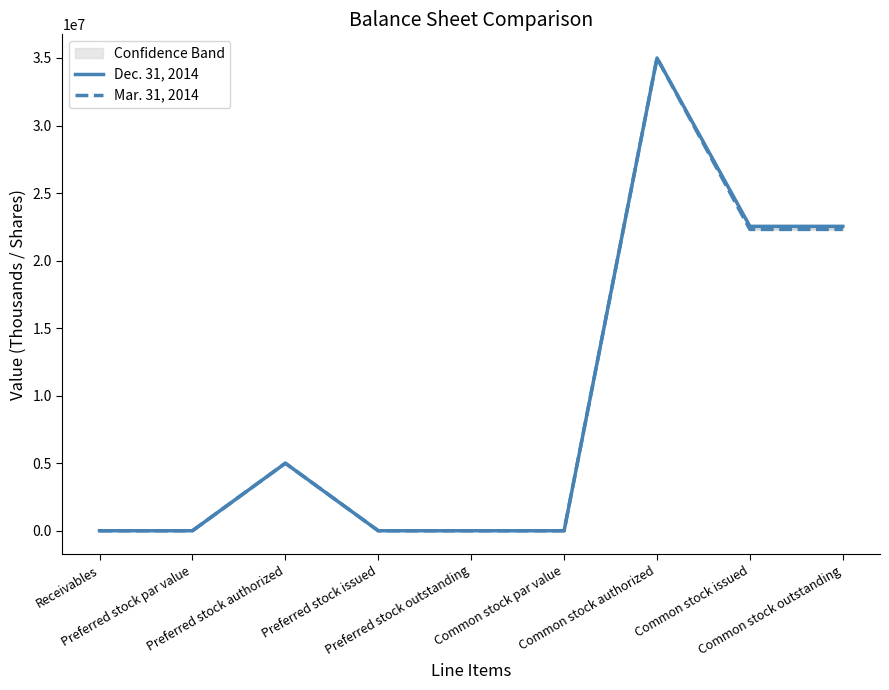

What is the label of the 2nd point from the left?

Preferred stock par value